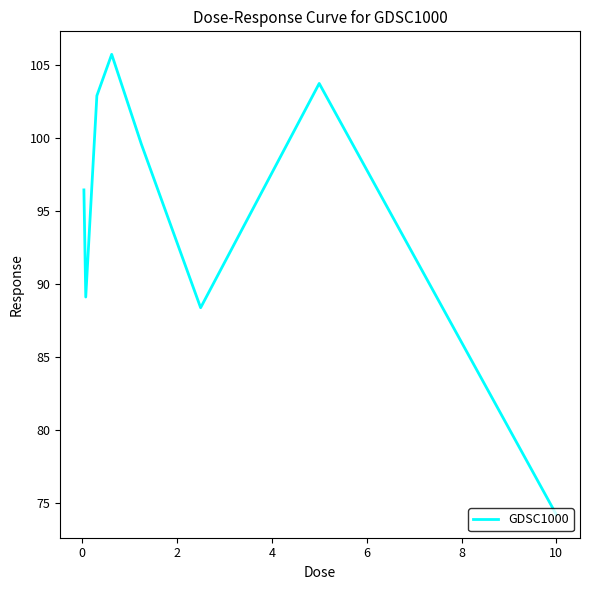

Does the chart have visible grid lines?

No